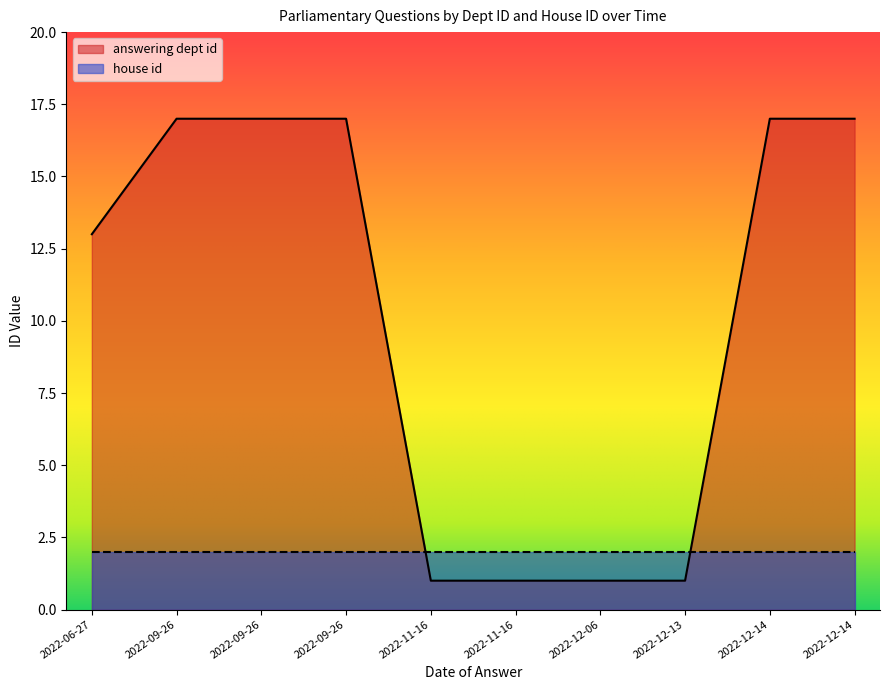

What is the minimum value shown in the chart?

1